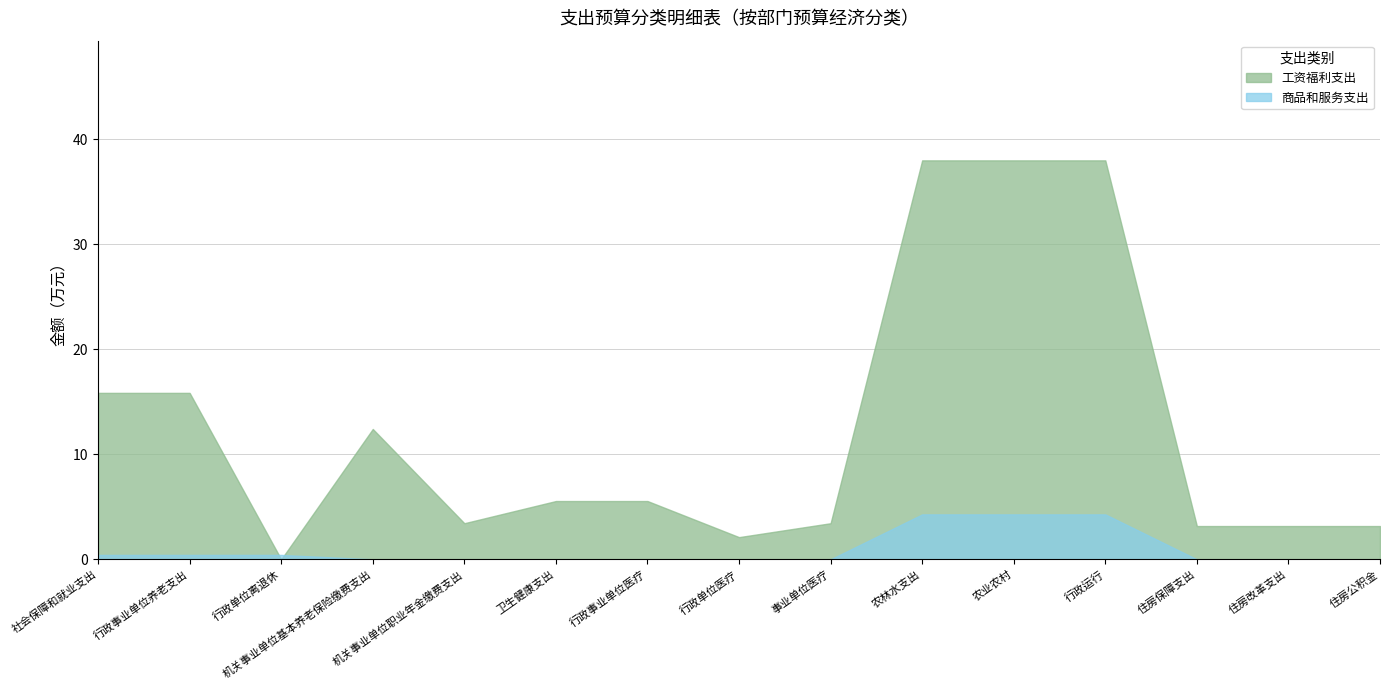

Where does the 工资福利支出 series first go above 5?

社会保障和就业支出